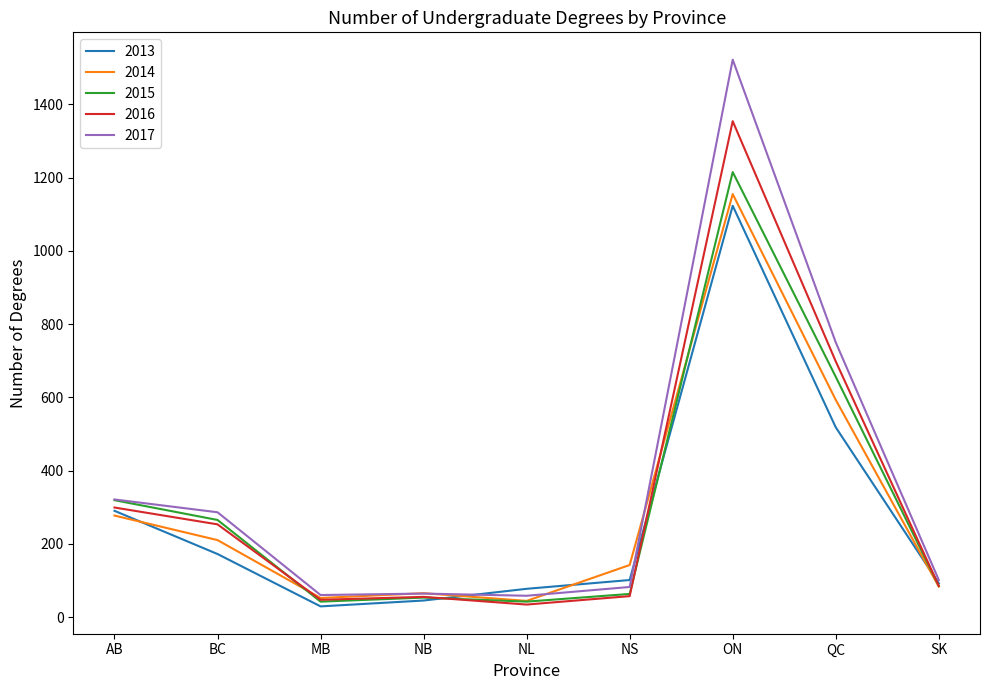

At which label does 2014 reach its peak?

ON